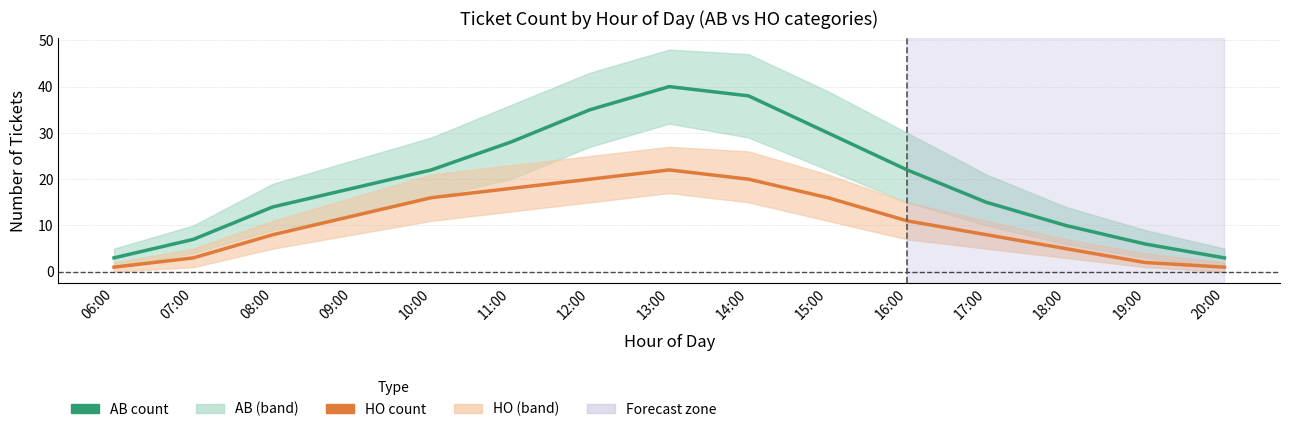

Which category has the lowest value in the AB count series?

06:00